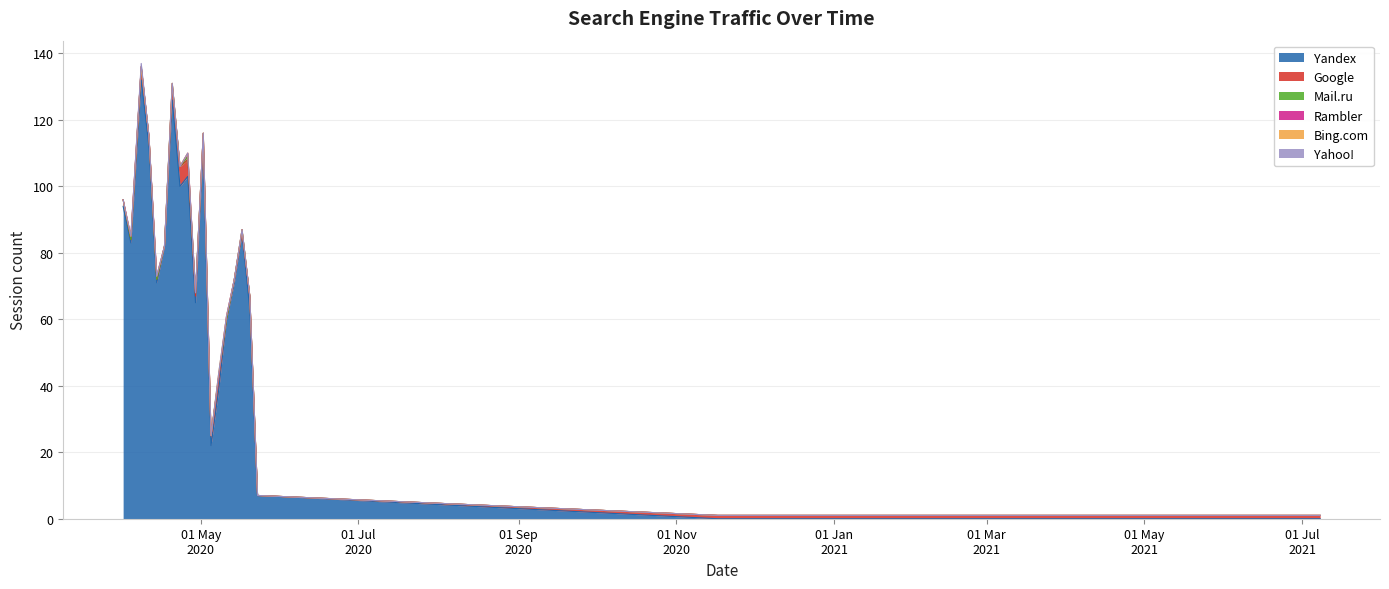

Which series has the largest total across all categories?

Yandex